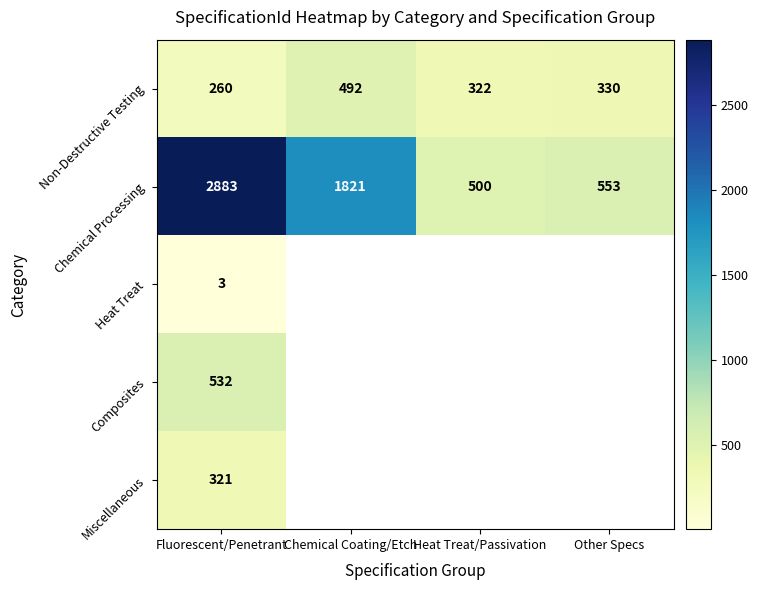

How many values in the Non-Destructive Testing series are below 330?

2